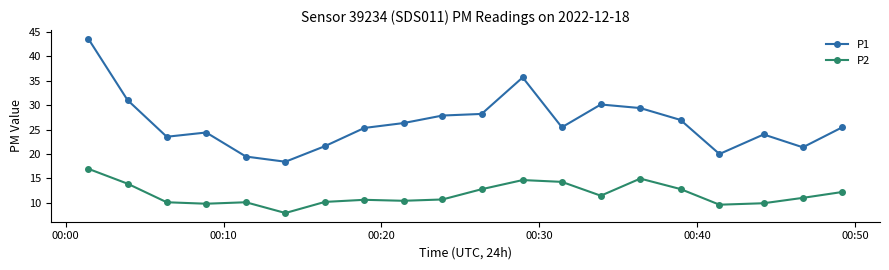

True or false: P1 has more than 2 points higher than both neighbors.

True